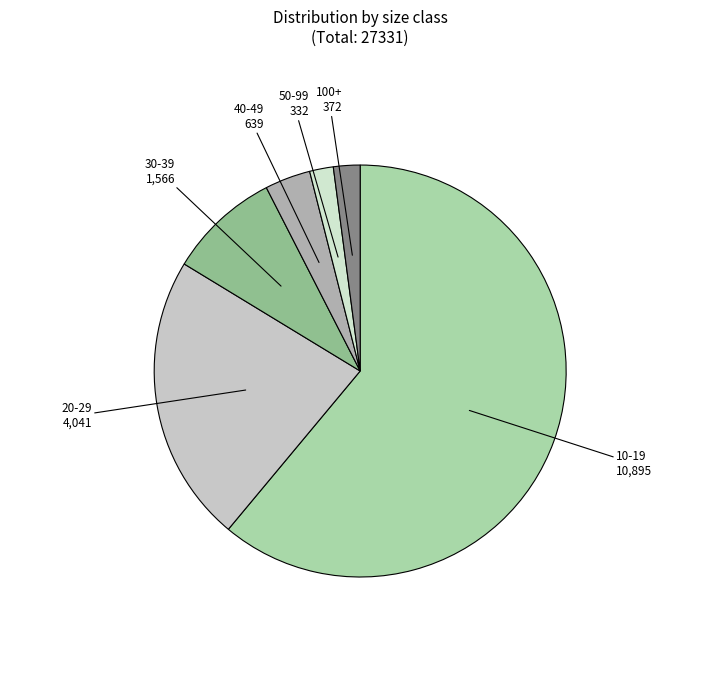

To the nearest percent, what is the average slice percentage?

17%